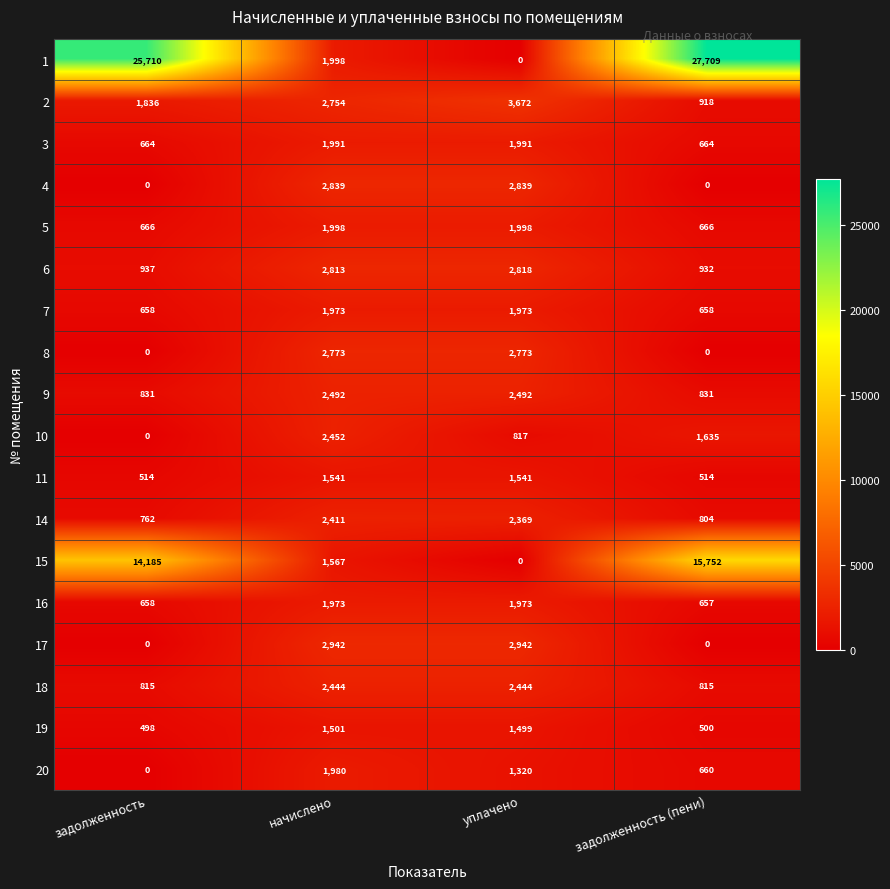

Which label corresponds to the largest value in the chart?

задолженность (пени)